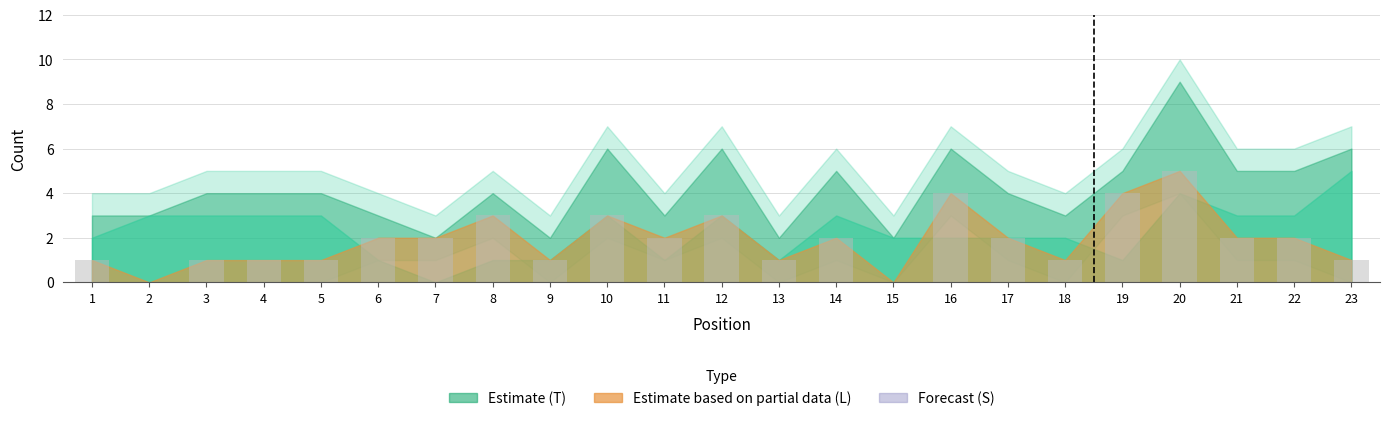

Which label corresponds to the largest value in the chart?

20